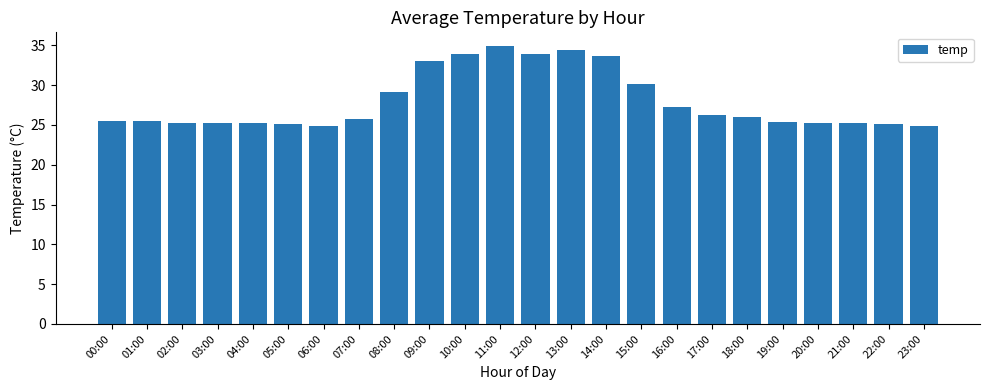

What is the difference between the values at 06:00 and 20:00?

0.3